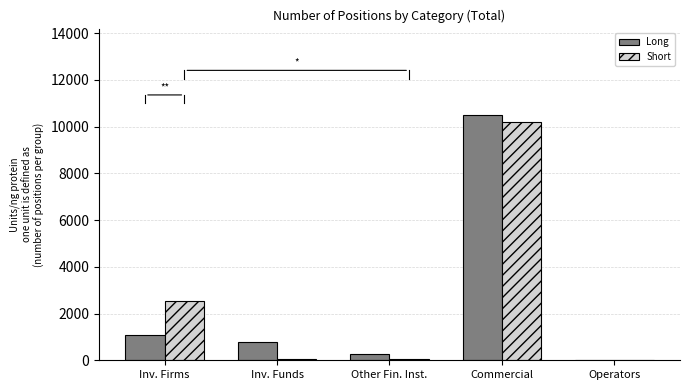

How many groups of bars are there?

5